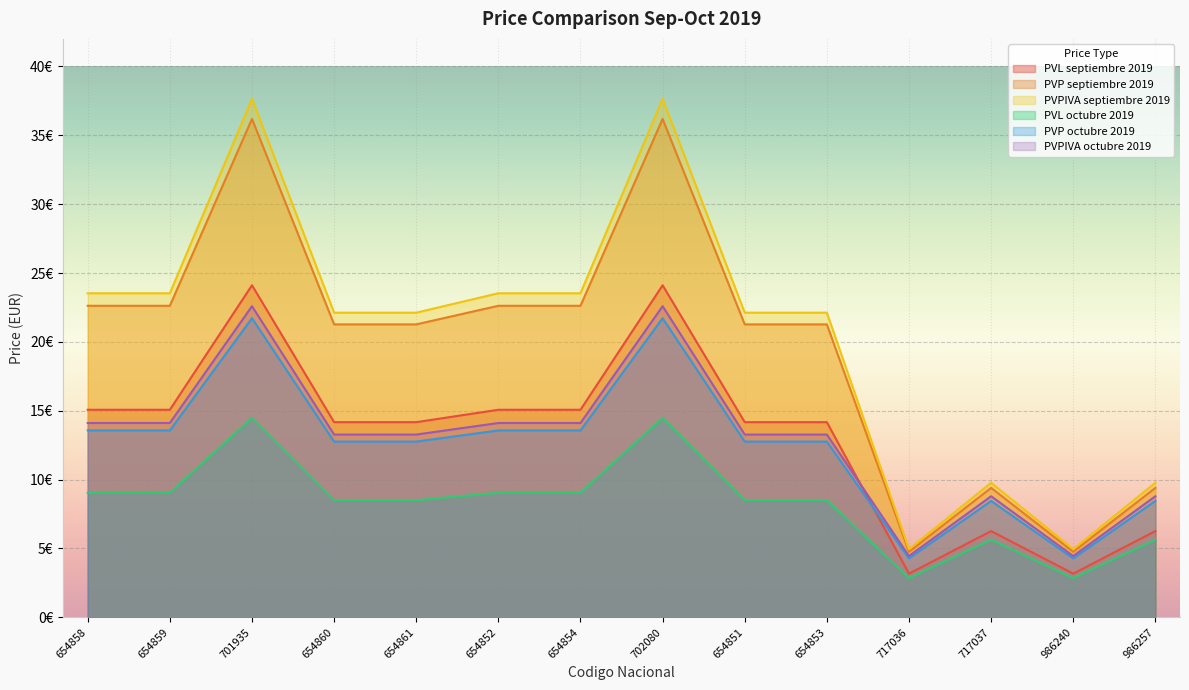

The value of PVP septiembre 2019 at 701935 is 36.2. True or false?

True